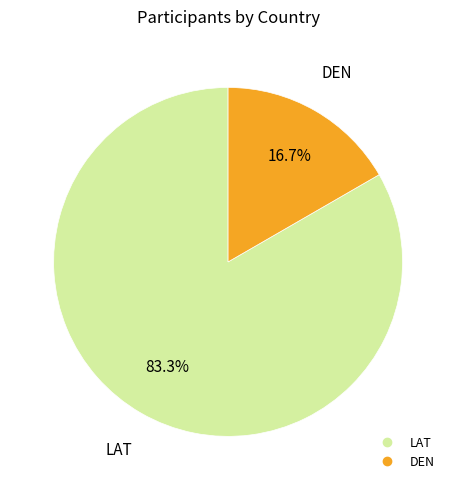

Count the number of slices in the pie.

2